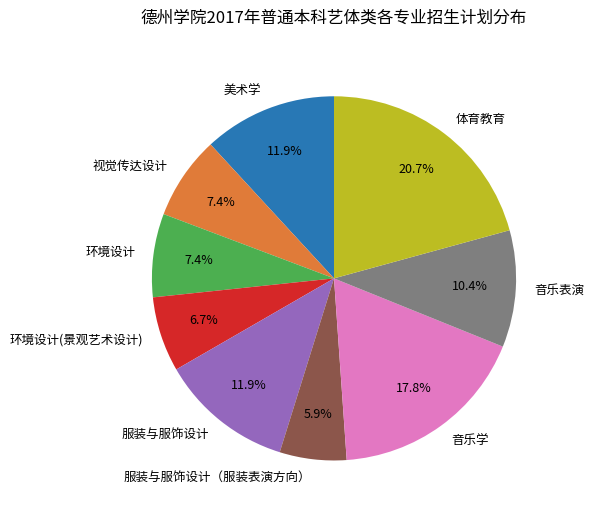

Is it true that 体育教育 is 21% of the pie?

True